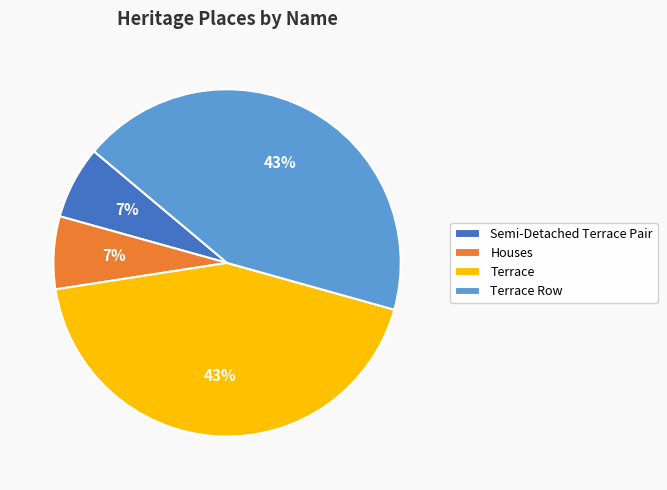

What percentage is the Semi-Detached Terrace Pair slice, to the nearest percent?

7%